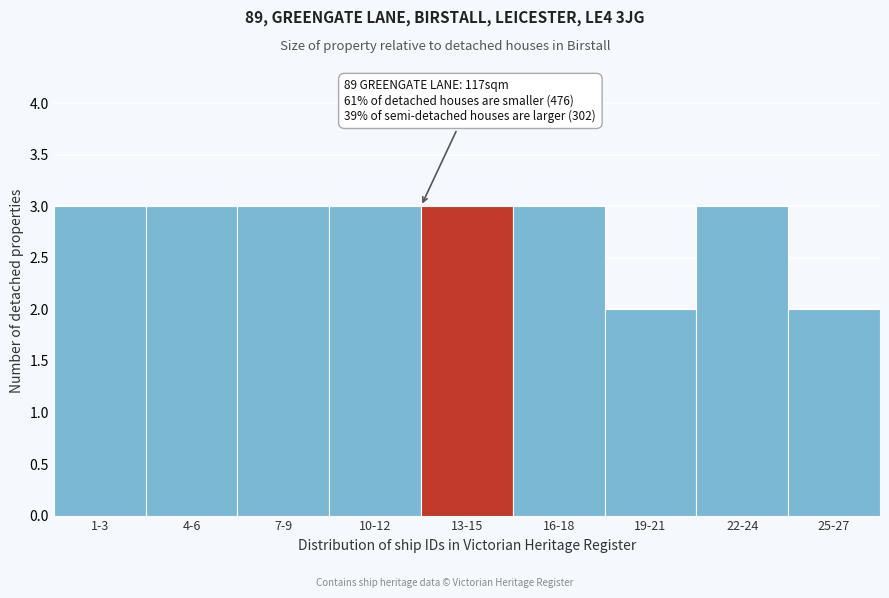

Reading left to right, list all the values displayed in this chart.

3	3	3	3	3	3	2	3	2